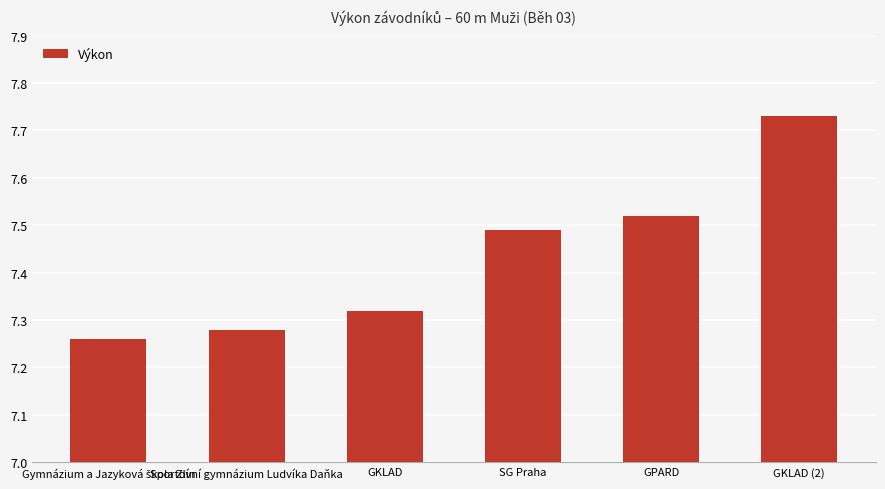

Approximately how many times larger is the value at GKLAD compared to GKLAD (2)?

0.9